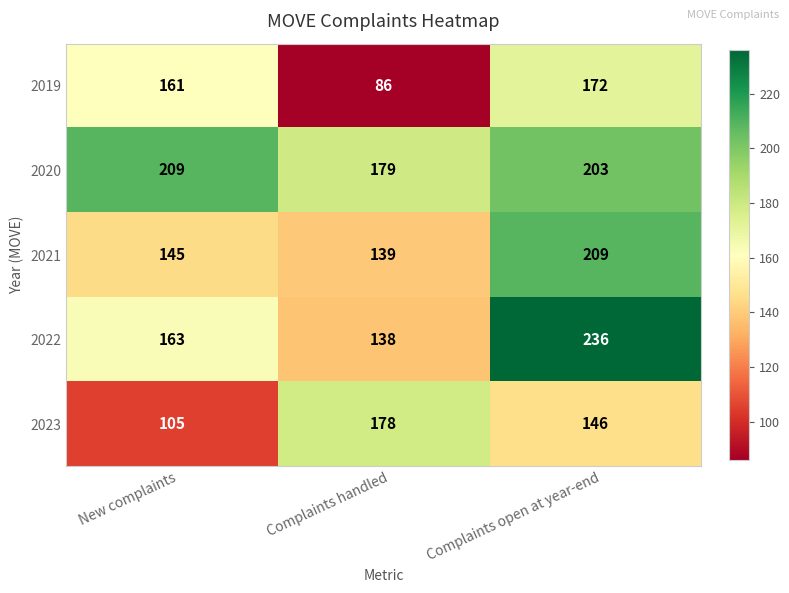

What is the sum of the 2021 values at Complaints handled and Complaints open at year-end?

348